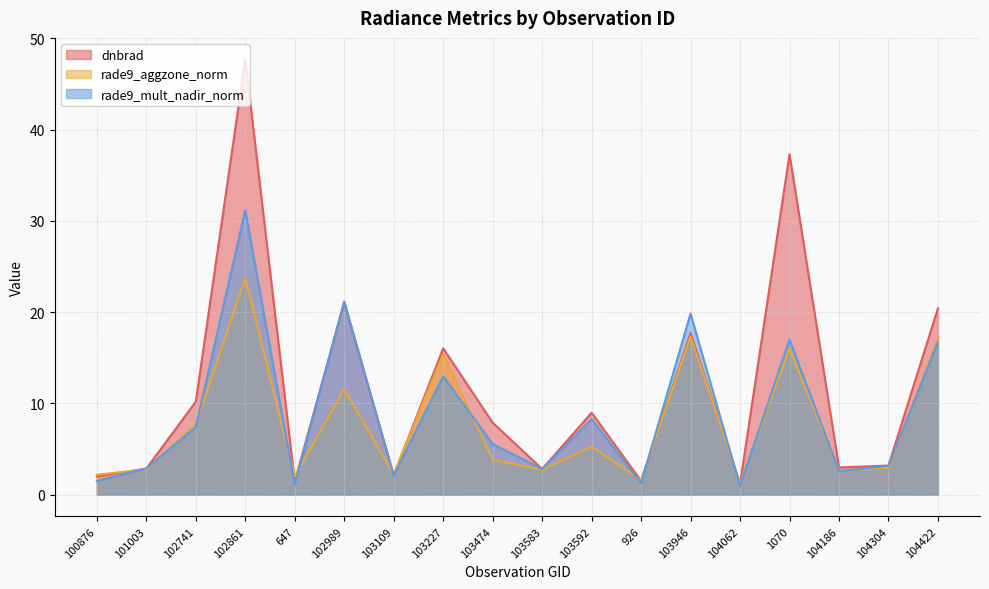

What is the approximate value of dnbrad at 100876?

2.0